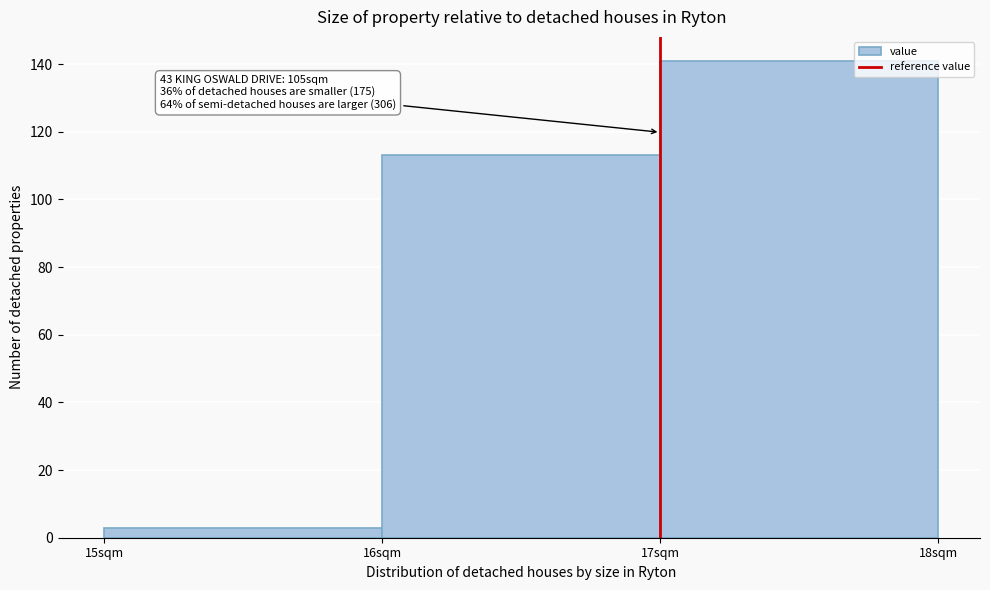

Reading right to left, what are all the values shown in this chart?

141	113	3